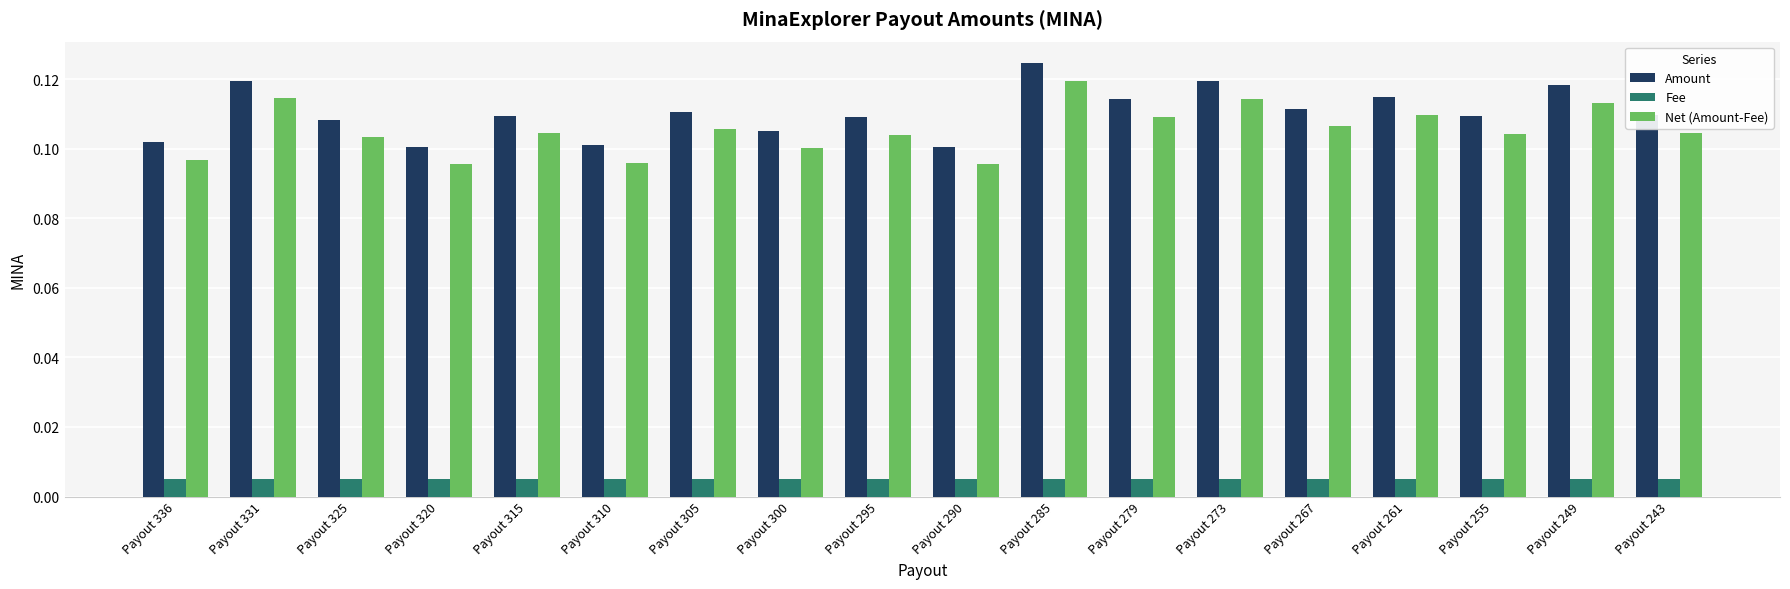

Count the Amount values in the range 0 to 1.

18